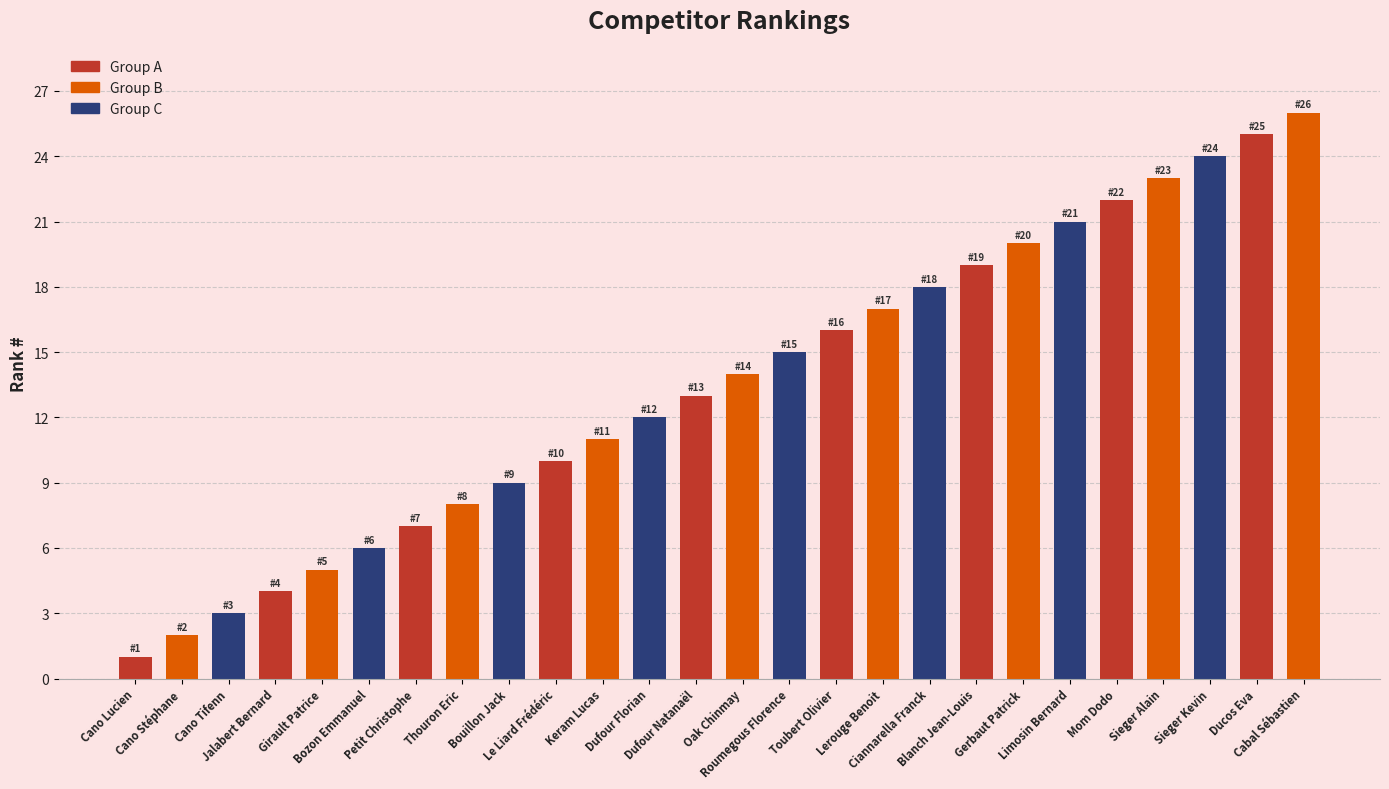

List the labels in order of value, smallest first.

Cano Lucien, Cano Stéphane, Cano Tifenn, Jalabert Bernard, Girault Patrice, Bozon Emmanuel, Petit Christophe, Thouron Eric, Bouillon Jack, Le Liard Frédéric, Keram Lucas, Dufour Florian, Dufour Natanaël, Oak Chinmay, Roumegous Florence, Toubert Olivier, Lerouge Benoit, Ciannarella Franck, Blanch Jean-Louis, Gerbaut Patrick, Limosin Bernard, Mom Dodo, Sieger Alain, Sieger Kevin, Ducos Eva, Cabal Sébastien